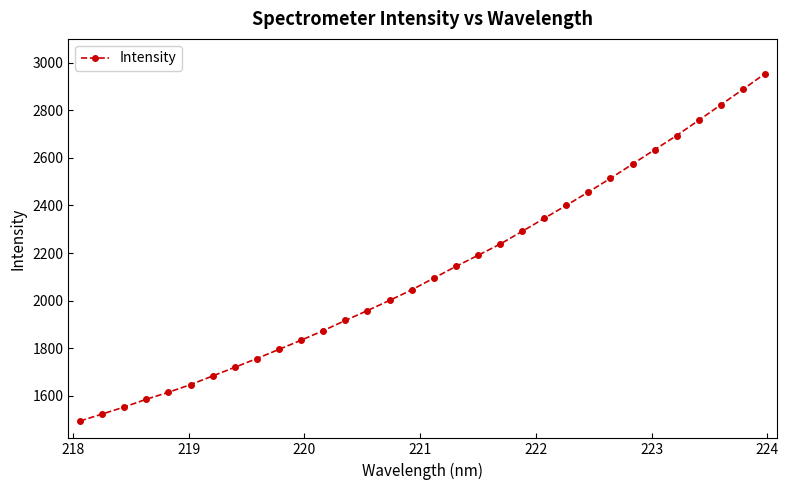

What is the difference between the maximum and second lowest values?

1432.1